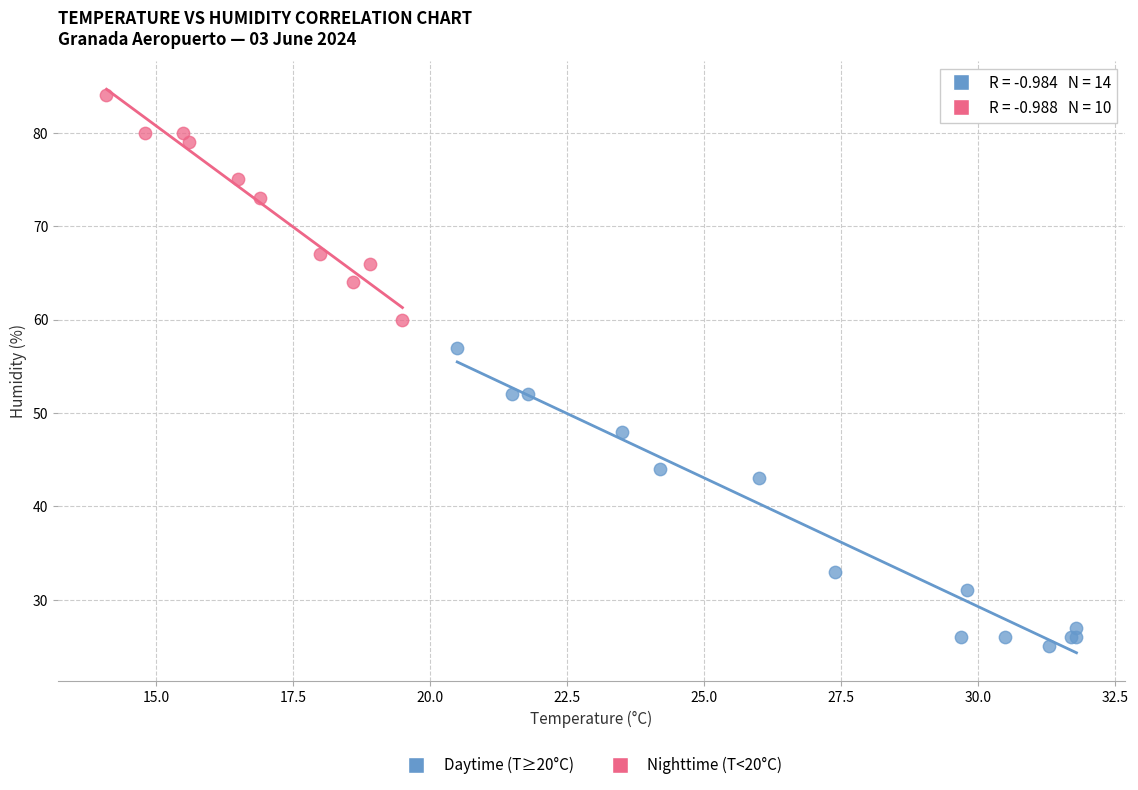

Which series has the largest Y range (max minus min)?

Daytime (T≥20°C)